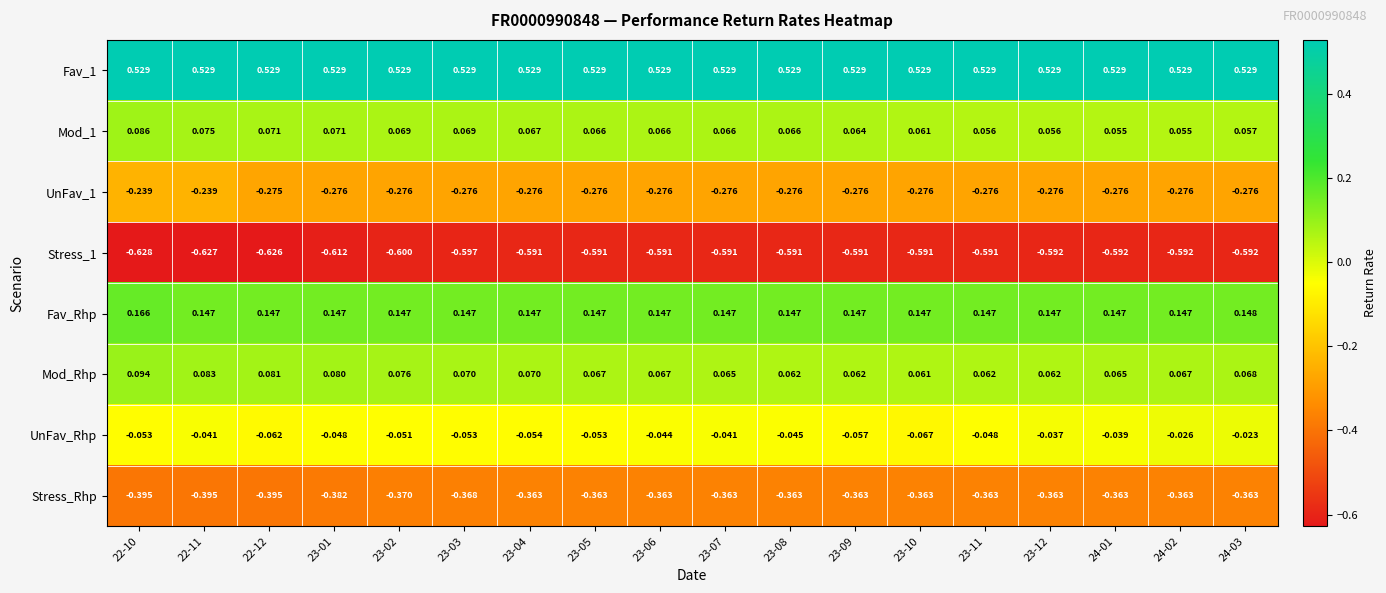

Count the number of categories in the chart.

18